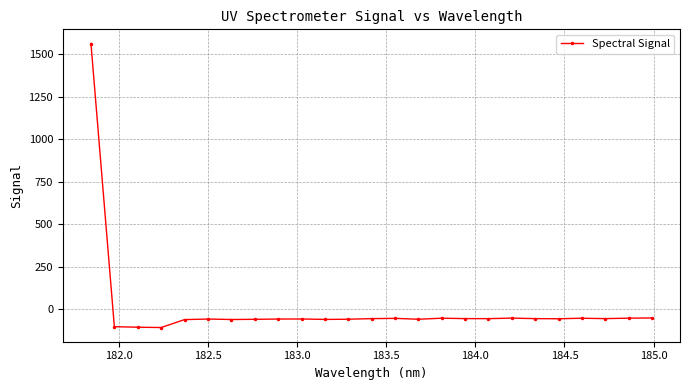

What is the greatest value displayed?

1561.1